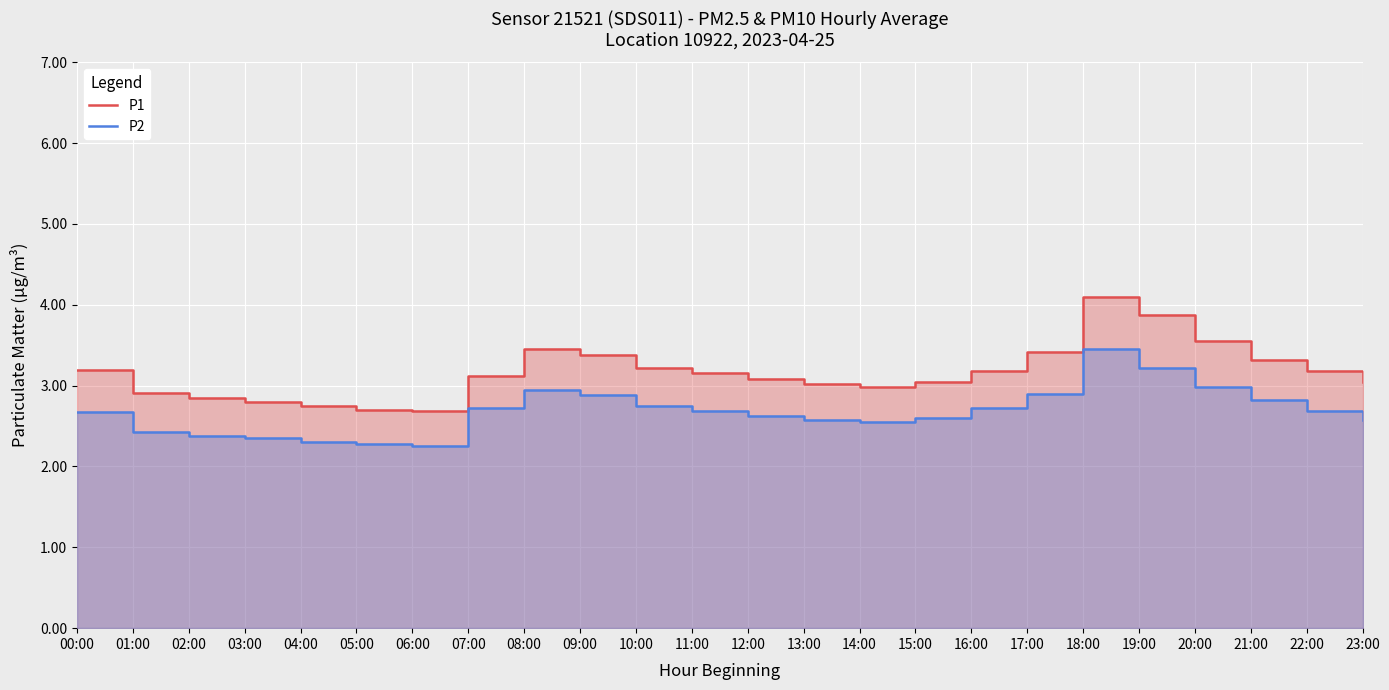

In P2, how many points are higher than both neighbors (excluding endpoints)?

2